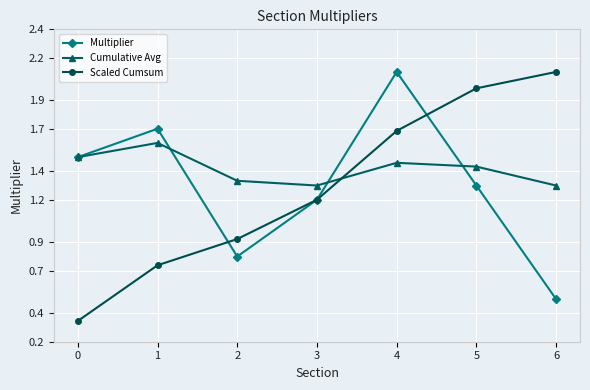

Is it true that Scaled Cumsum equals 2.7 at 5?

False